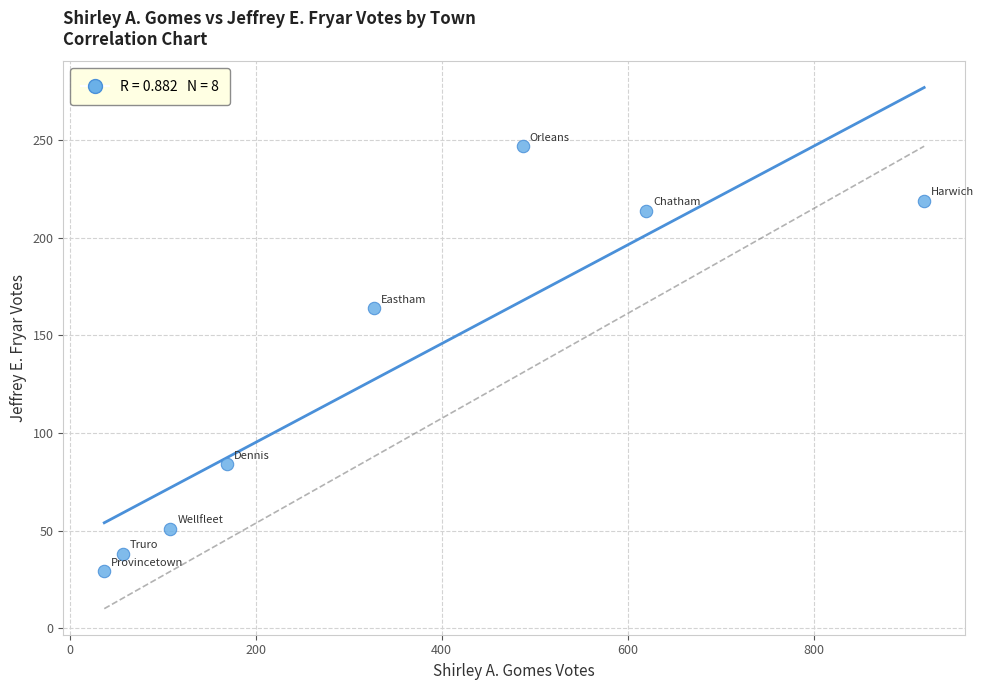

What Y value in the scatter plot is closest to 138?

164